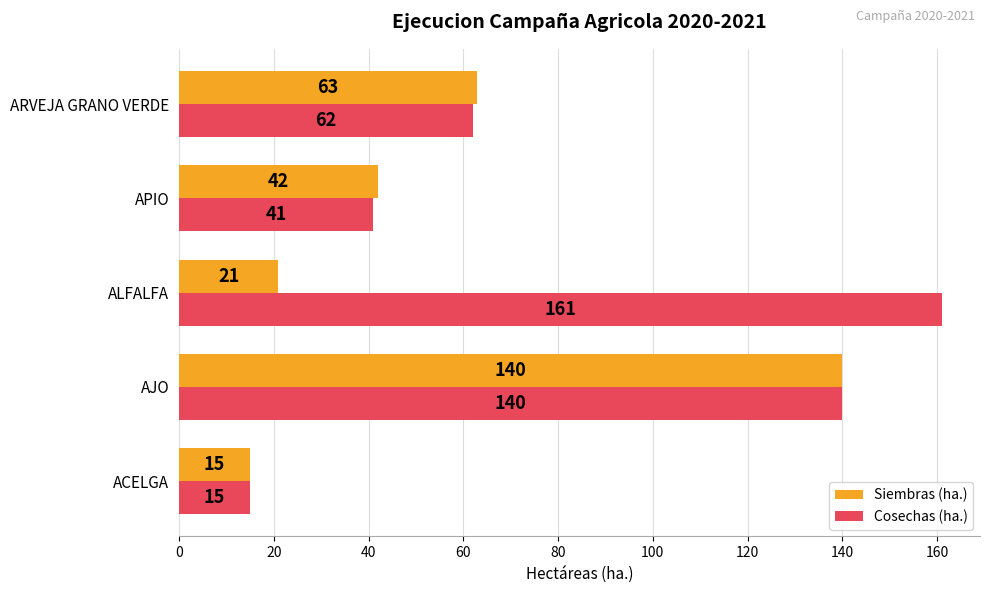

Is it true that Cosechas (ha.) equals 62 at ARVEJA GRANO VERDE?

True